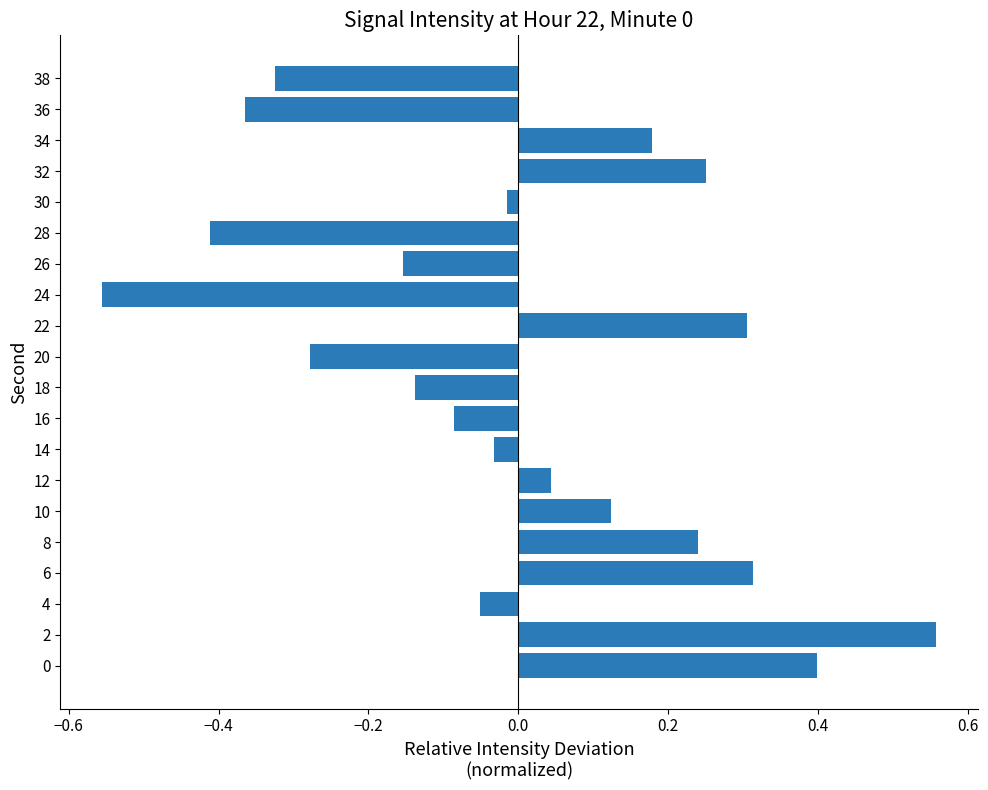

Which has a higher value, 36 or 16?

16